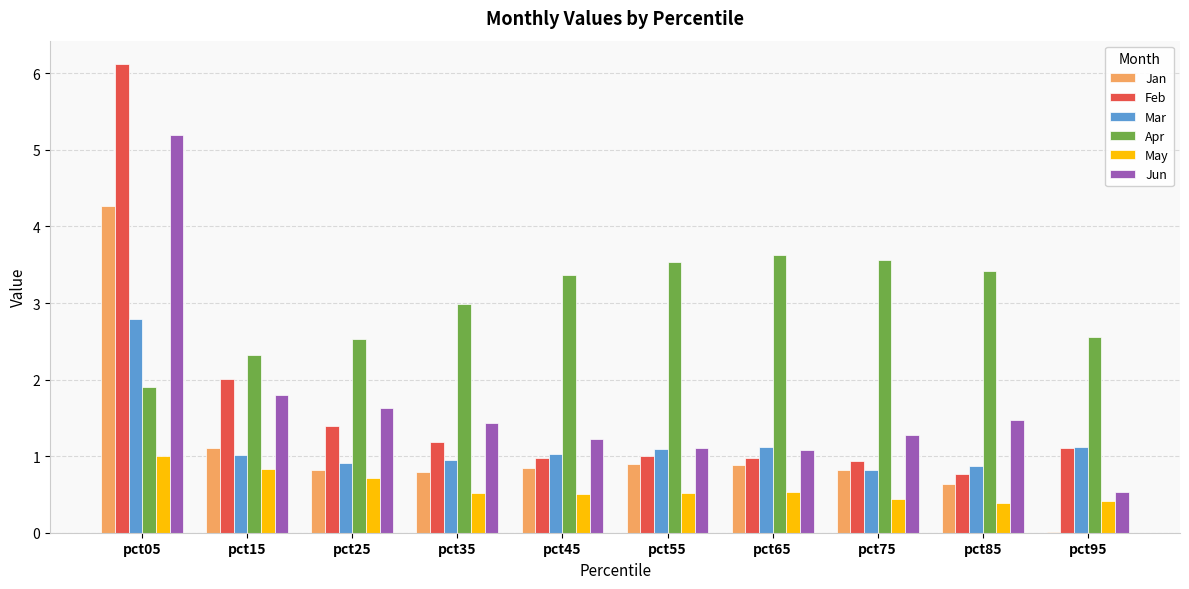

What is the average value of the Mar series?

1.2